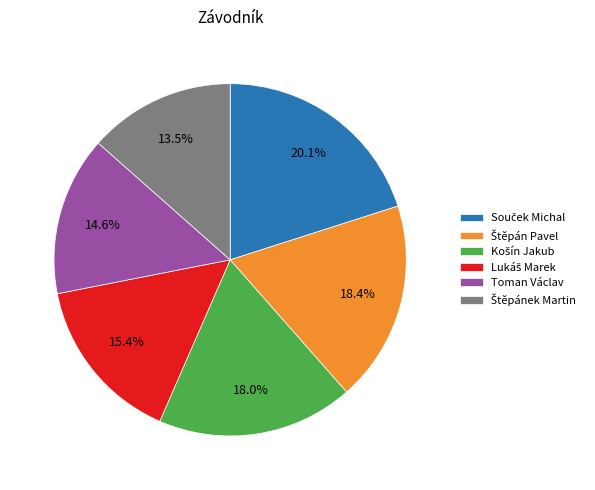

To the nearest percent, what is the difference between the largest and smallest slice percentages?

7%